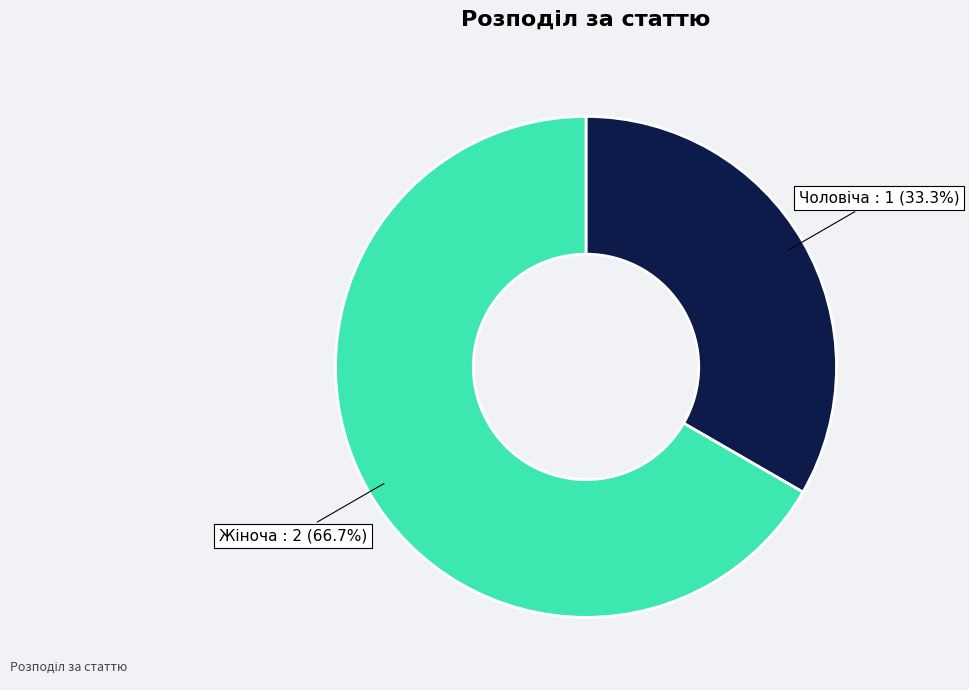

To the nearest percent, what is the difference between the largest and smallest slice percentages?

33%